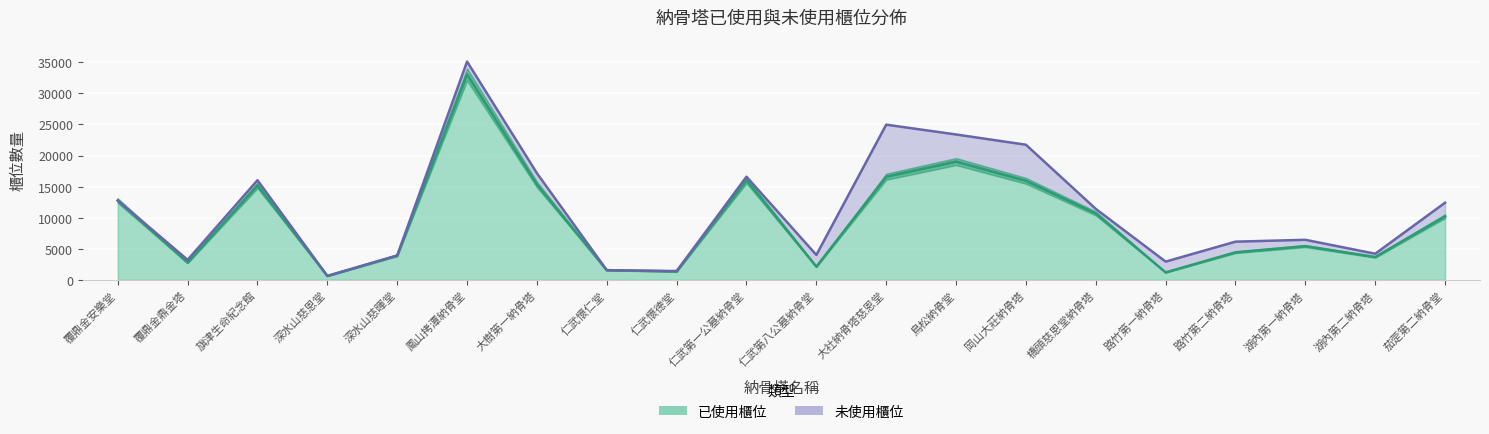

What position from the left is 茄萣第二納骨堂?

20